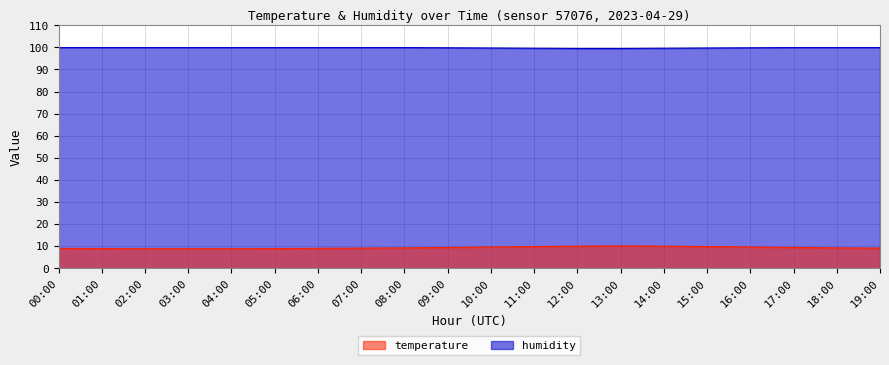

List the labels in order of temperature value, smallest first.

02:00, 03:00, 04:00, 01:00, 05:00, 00:00, 06:00, 07:00, 19:00, 08:00, 18:00, 09:00, 17:00, 10:00, 16:00, 11:00, 15:00, 12:00, 14:00, 13:00